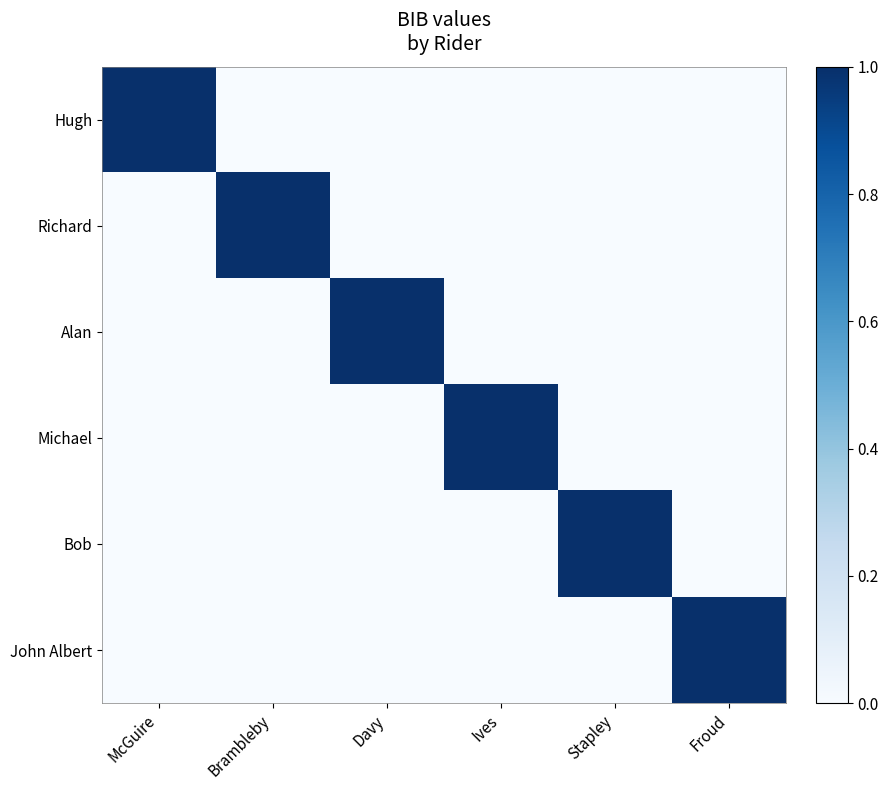

Reading right to left, extract all data points from this chart.

Hugh: Froud=0	Stapley=0	Ives=0	Davy=0	Brambleby=0	McGuire=1
Richard: Froud=0	Stapley=0	Ives=0	Davy=0	Brambleby=1	McGuire=0
Alan: Froud=0	Stapley=0	Ives=0	Davy=1	Brambleby=0	McGuire=0
Michael: Froud=0	Stapley=0	Ives=1	Davy=0	Brambleby=0	McGuire=0
Bob: Froud=0	Stapley=1	Ives=0	Davy=0	Brambleby=0	McGuire=0
John Albert: Froud=1	Stapley=0	Ives=0	Davy=0	Brambleby=0	McGuire=0